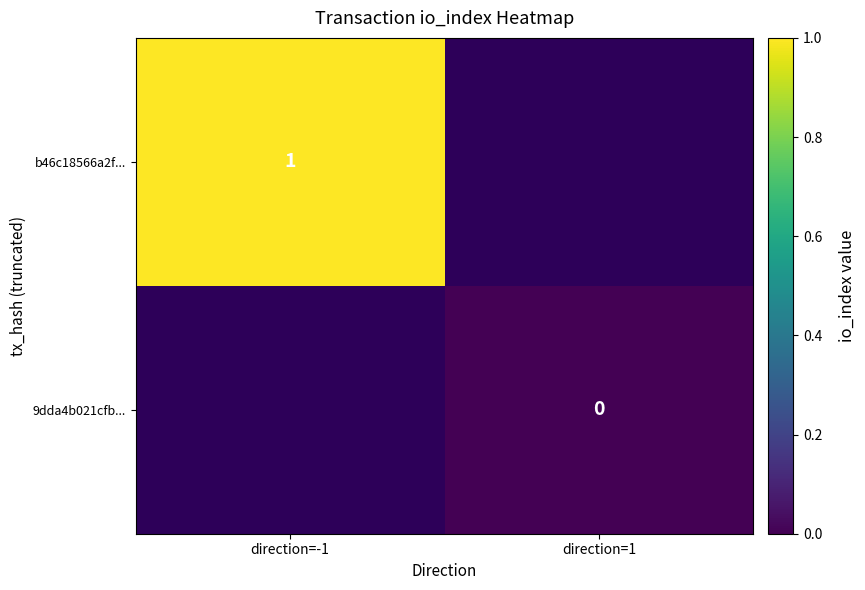

Is the value of 9dda4b021cfb... at direction=1 greater than the value of b46c18566a2f... at direction=-1?

No